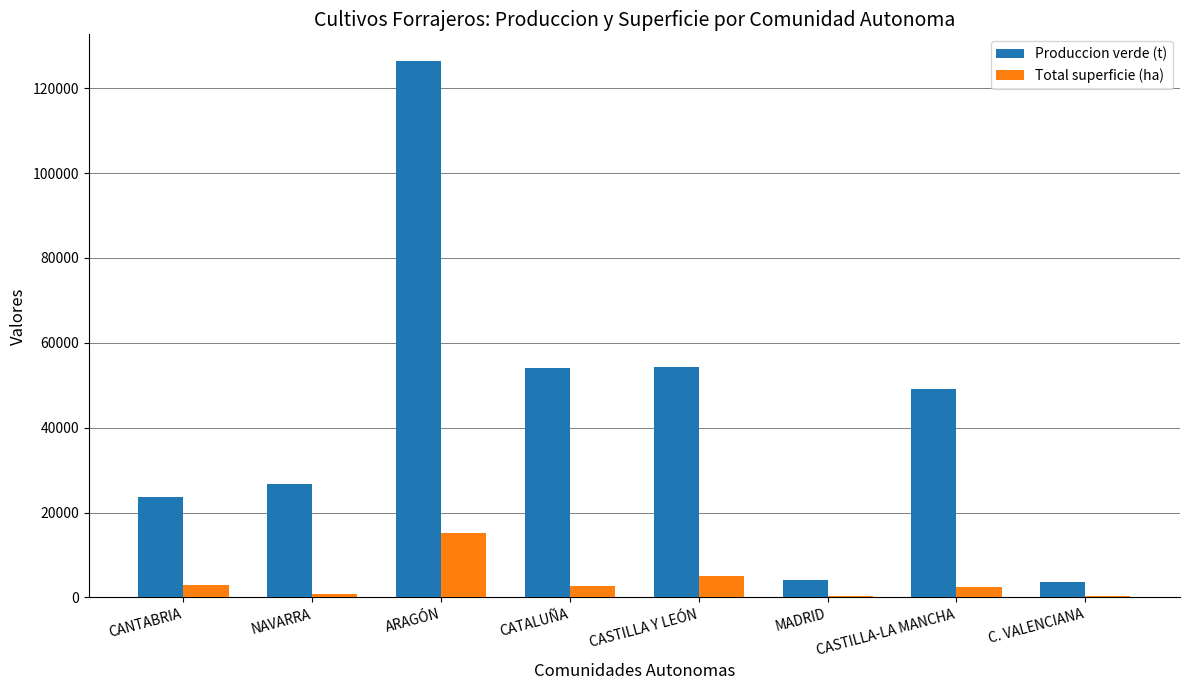

What is the highest value of the Produccion verde (t) series?

126381